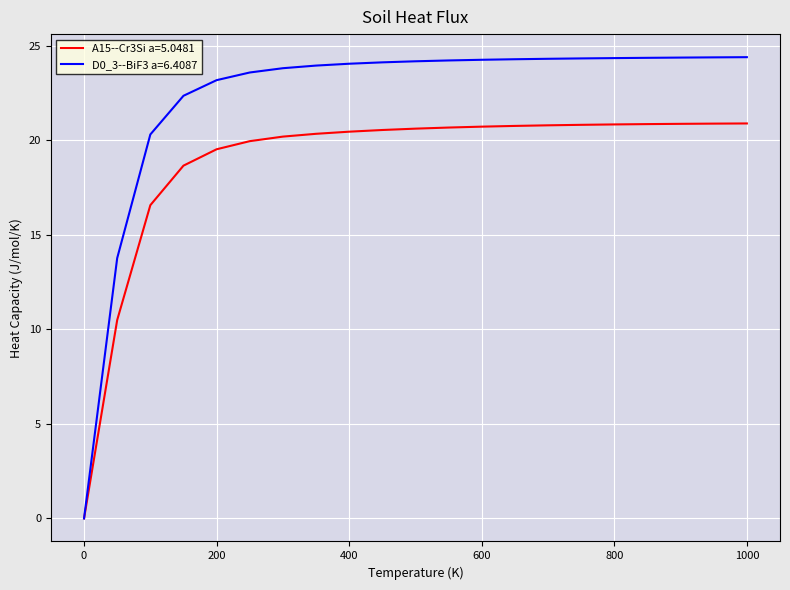

List the series in order of their peak value, lowest first.

A15--Cr3Si a=5.0481, D0_3--BiF3 a=6.4087